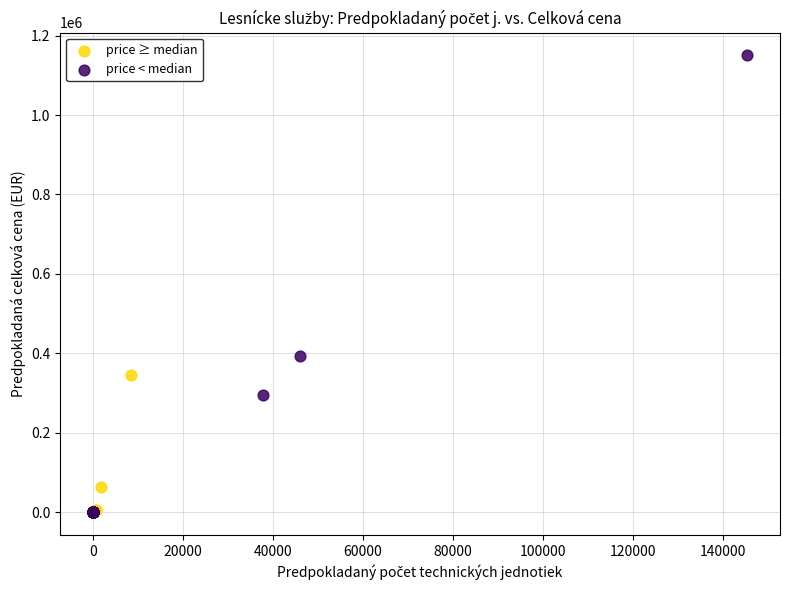

What are all the series names shown in the legend?

price ≥ median, price < median